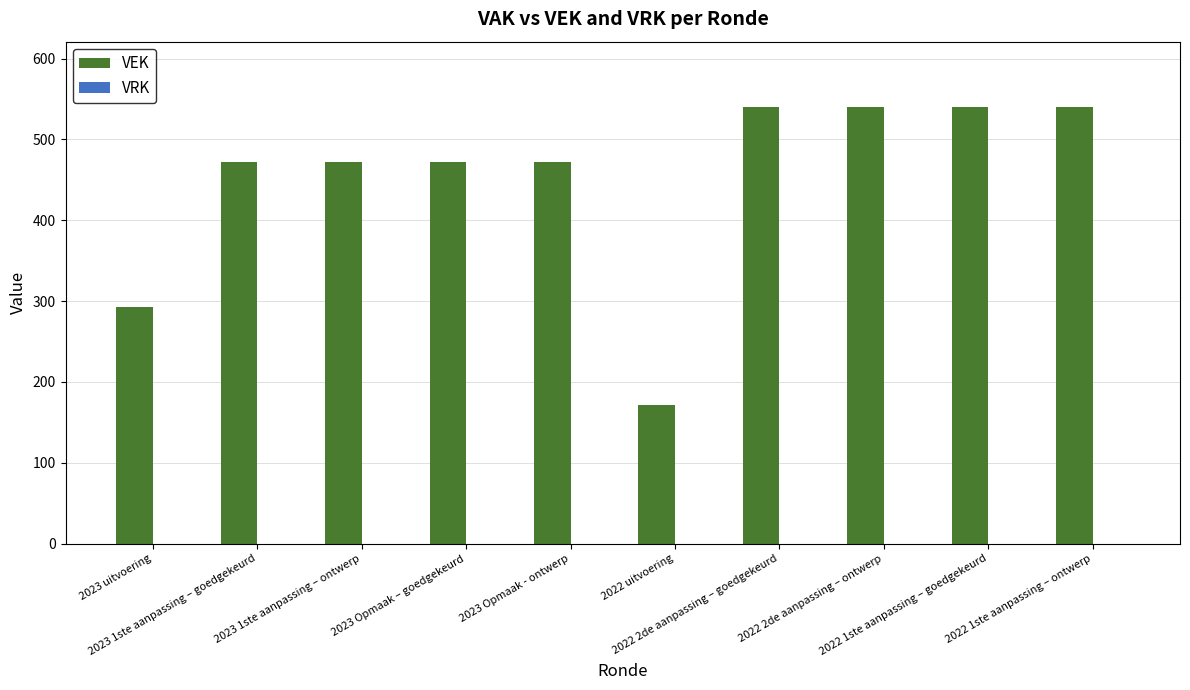

What is the difference between the maximum and second lowest values?

247